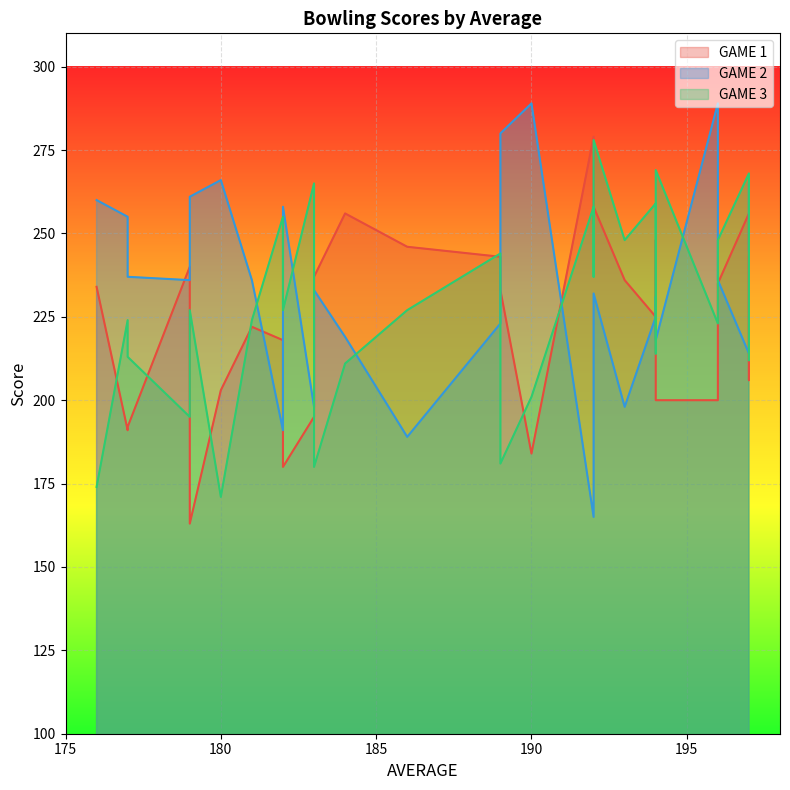

How many interior local peaks does the GAME 1 series have?

8